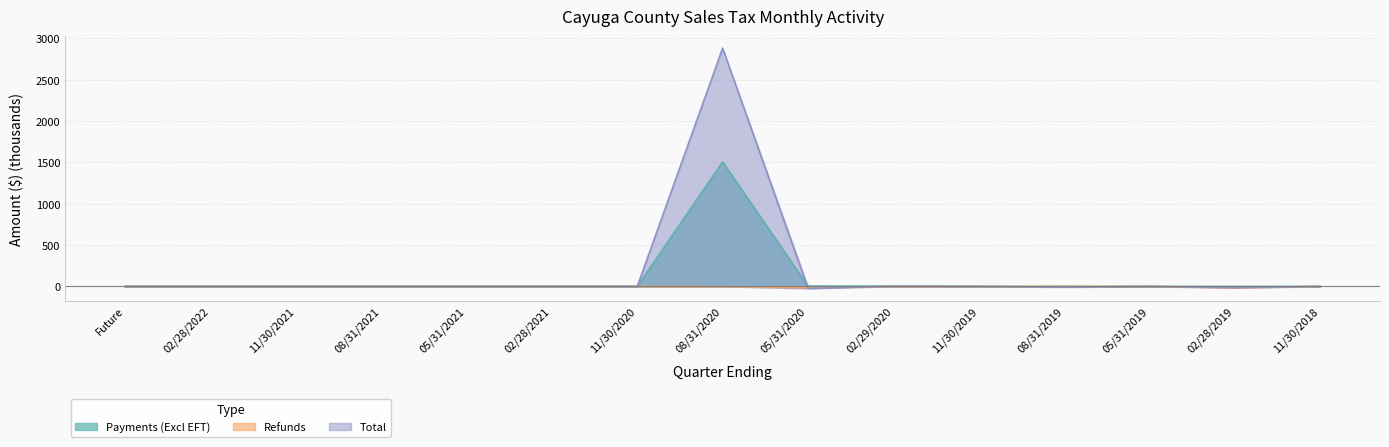

The value of Total at 11/30/2019 is 0.3. True or false?

True